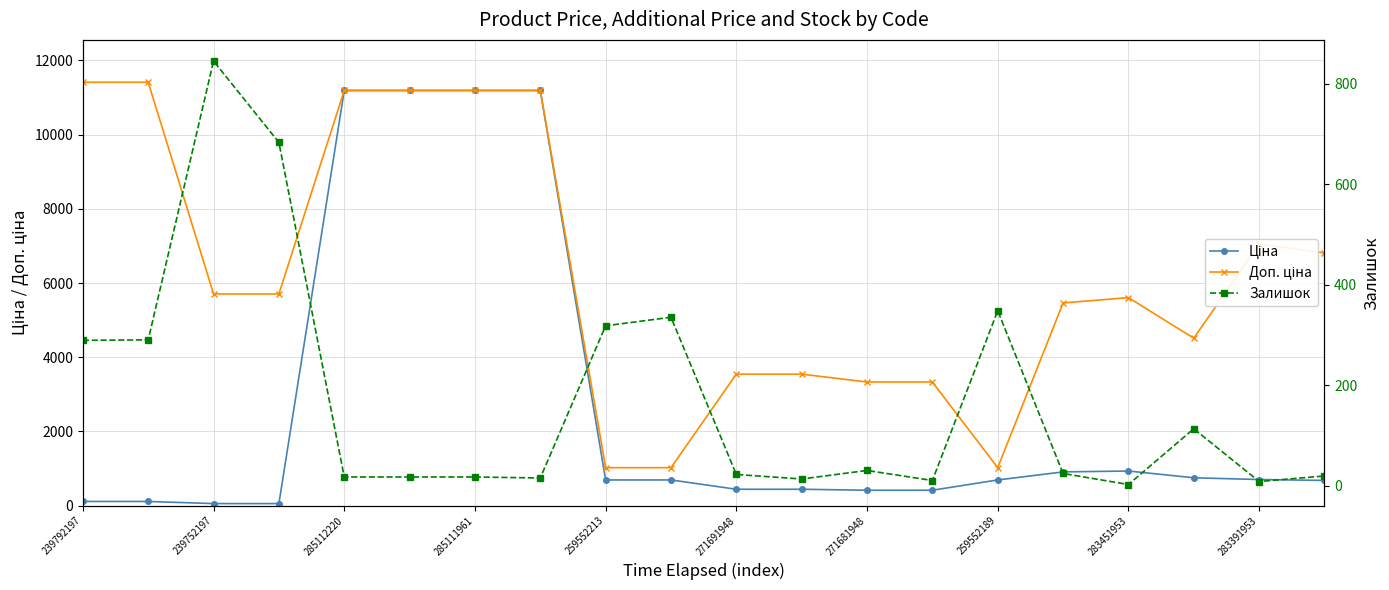

Rank the series by their average value, from lowest to highest.

Залишок, Ціна, Доп. ціна